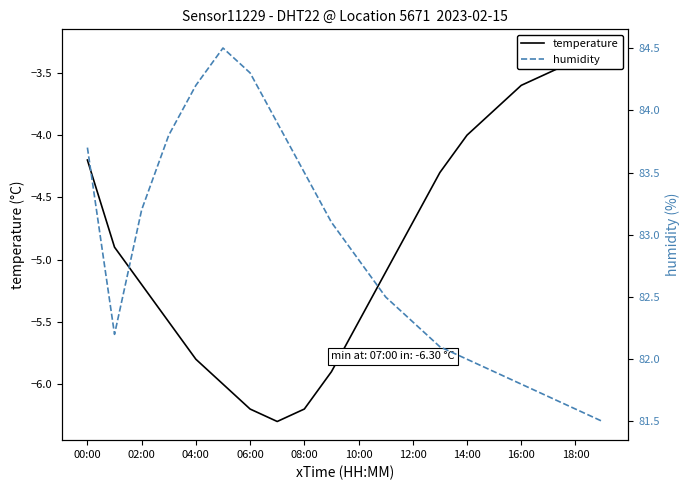

List the series in order of their overall mean, highest first.

humidity, temperature